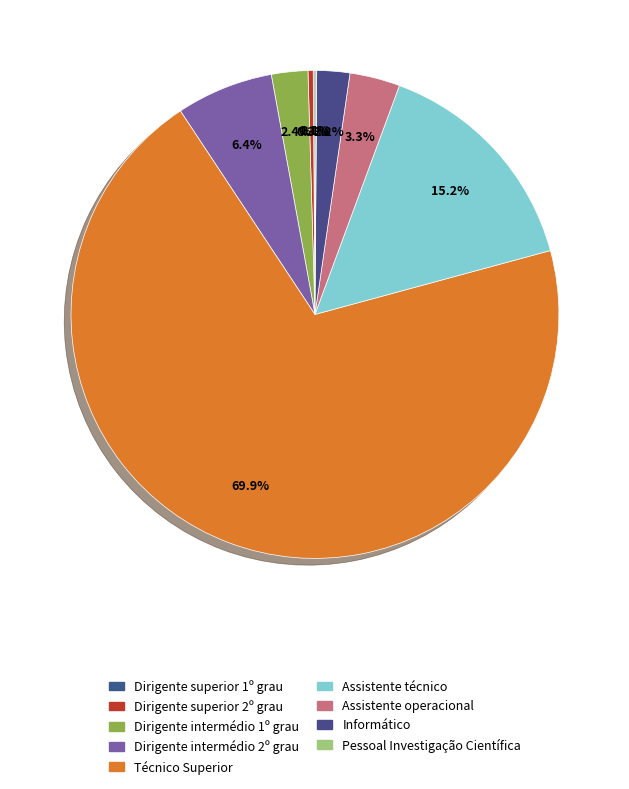

Is Técnico Superior the majority of the pie?

Yes